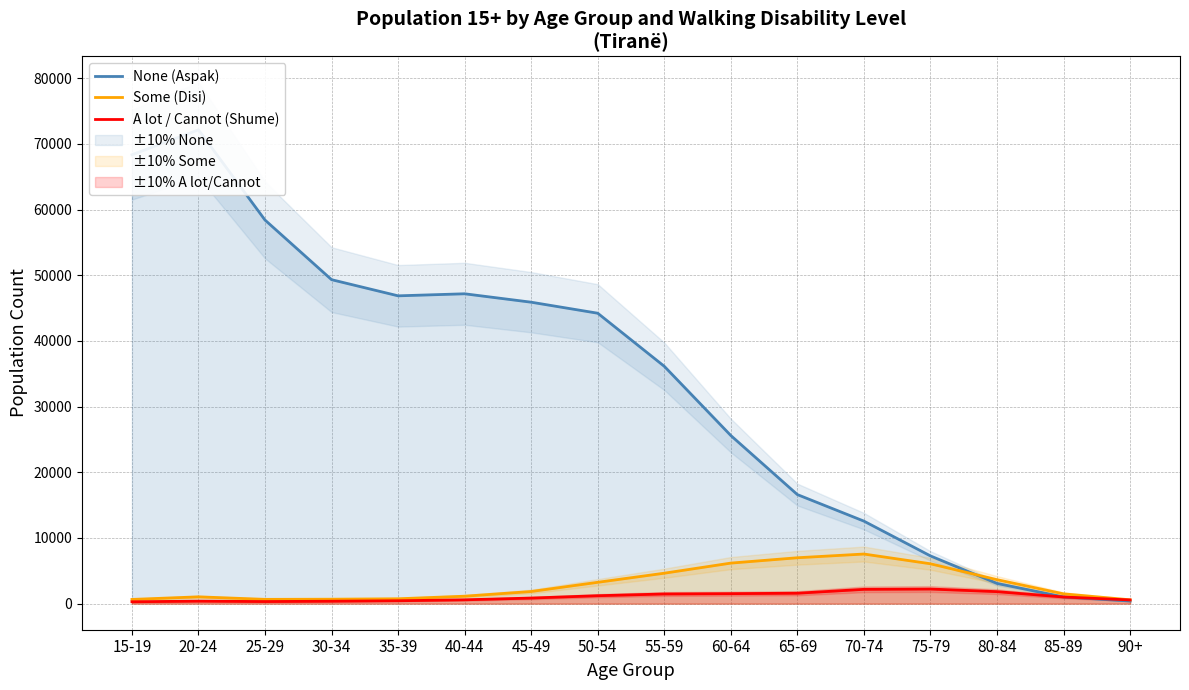

What is the total value across all series at 75-79?

15570